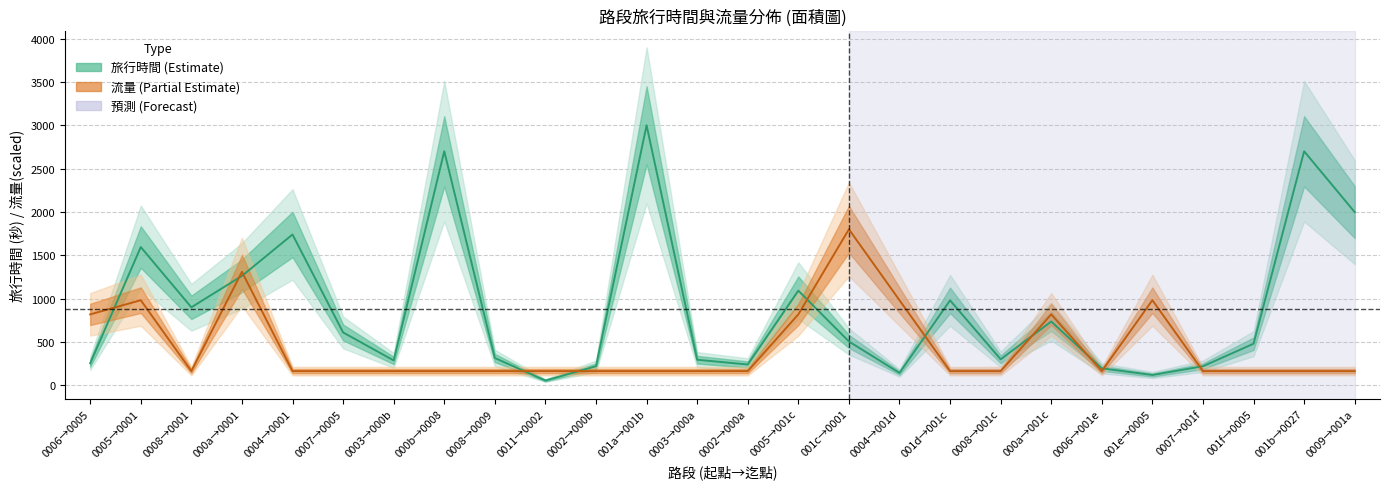

Does the chart have visible grid lines?

Yes